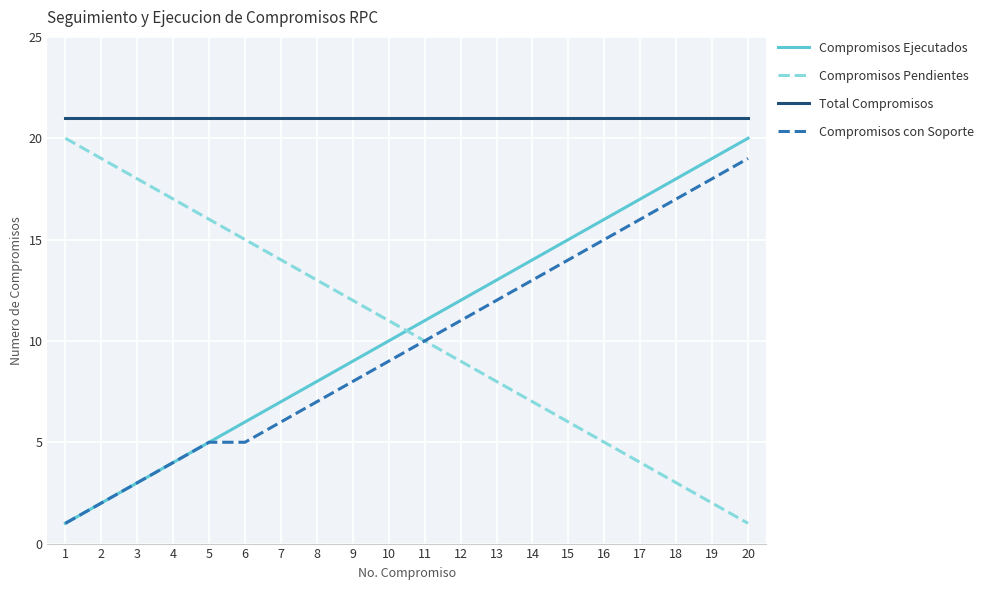

Reading left to right, extract all data points from this chart.

Compromisos Ejecutados: 1	2	3	4	5	6	7	8	9	10	11	12	13	14	15	16	17	18	19	20
Compromisos Pendientes: 20	19	18	17	16	15	14	13	12	11	10	9	8	7	6	5	4	3	2	1
Total Compromisos: 21	21	21	21	21	21	21	21	21	21	21	21	21	21	21	21	21	21	21	21
Compromisos con Soporte: 1	2	3	4	5	5	6	7	8	9	10	11	12	13	14	15	16	17	18	19